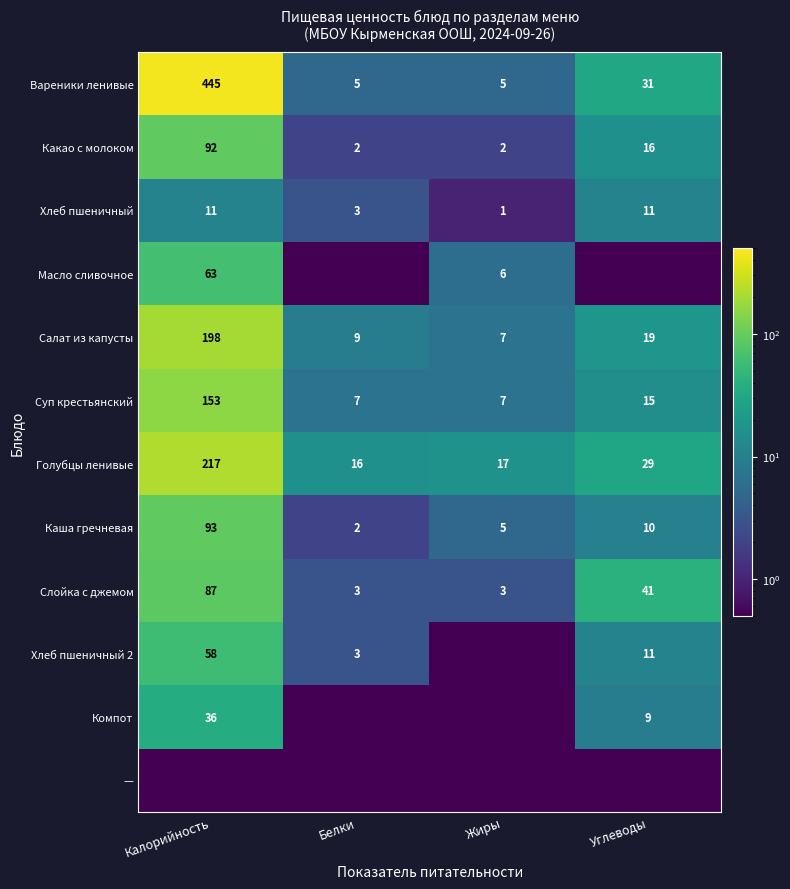

The Голубцы ленивые series shows 15.8 at Углеводы. True or false?

False